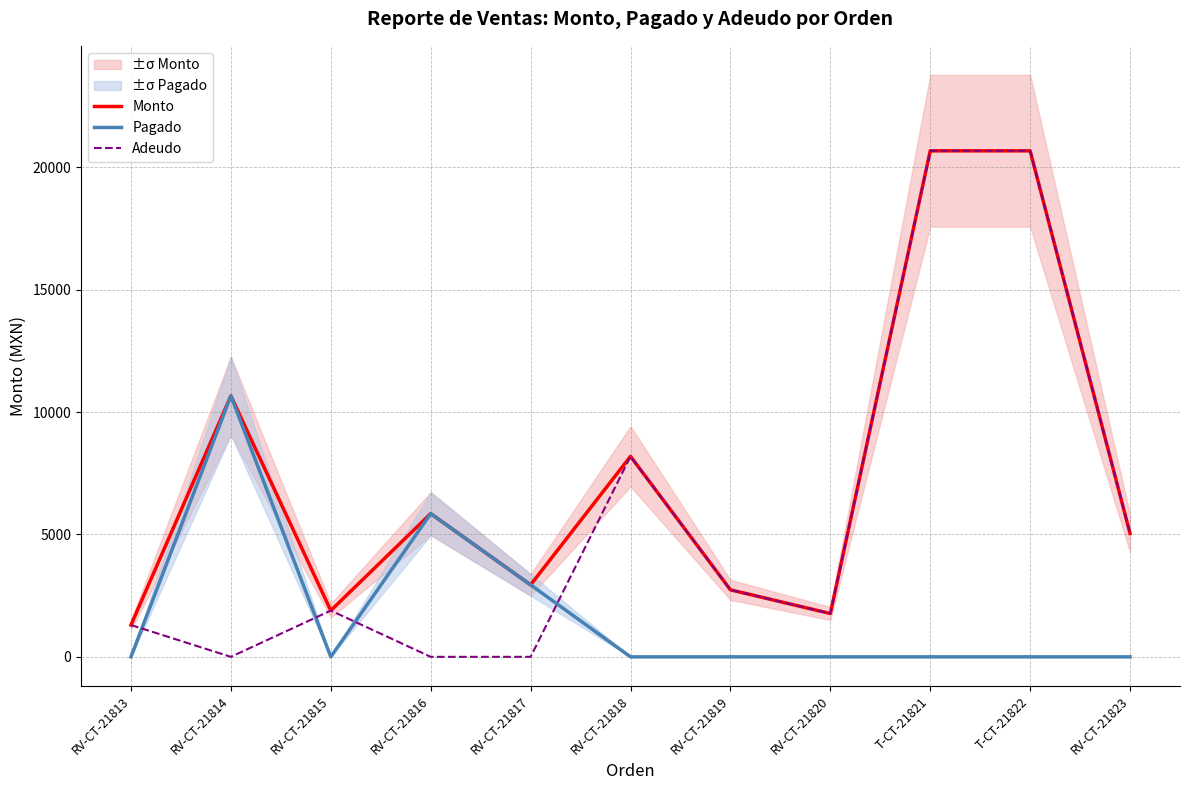

What is the difference between the second highest and minimum values in the Monto series?

19370